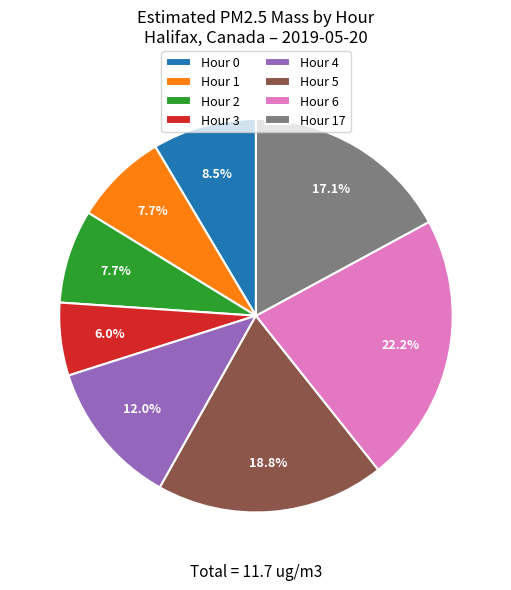

True or false: Hour 4 accounts for 21% of the total.

False